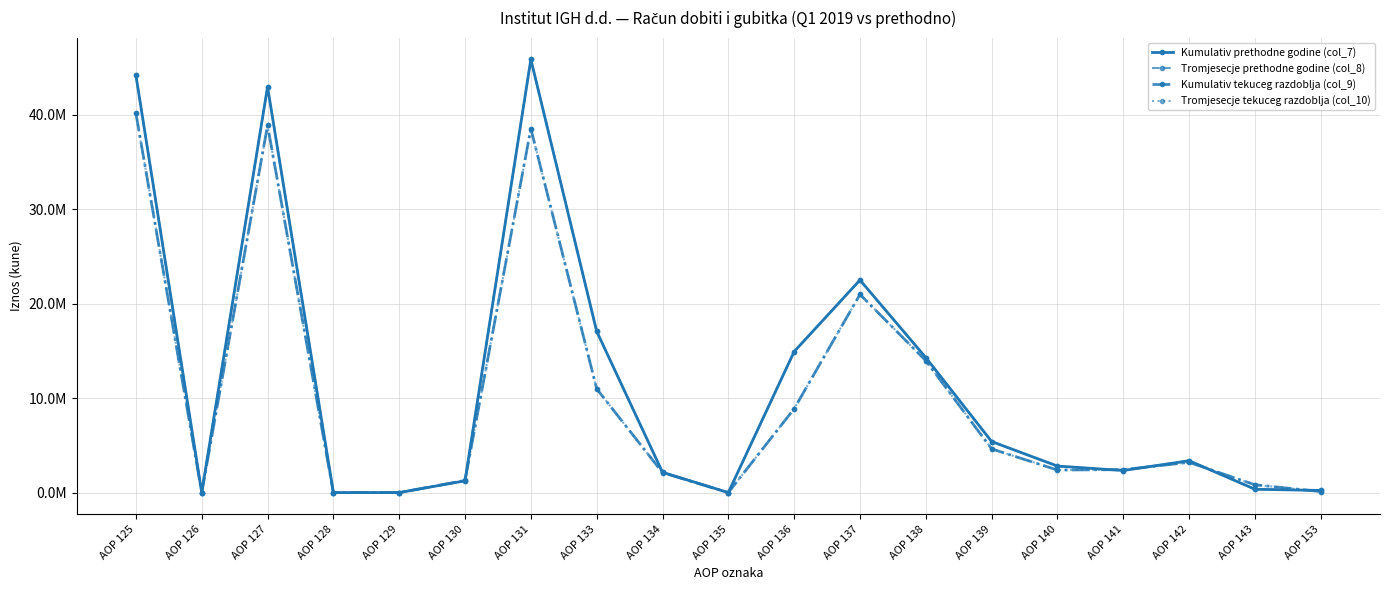

At which category is the sum across all series the highest?

AOP 131